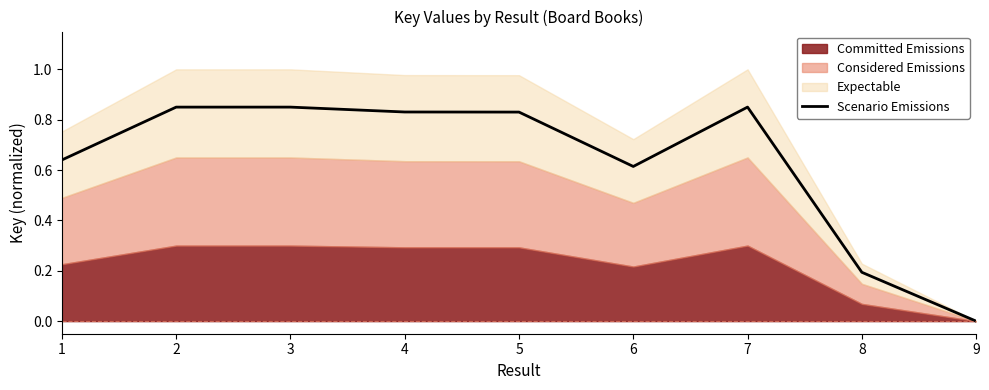

Reading left to right, transcribe all the data shown in this chart.

0.6	0.8	0.8	0.8	0.8	0.6	0.8	0.2	0.0